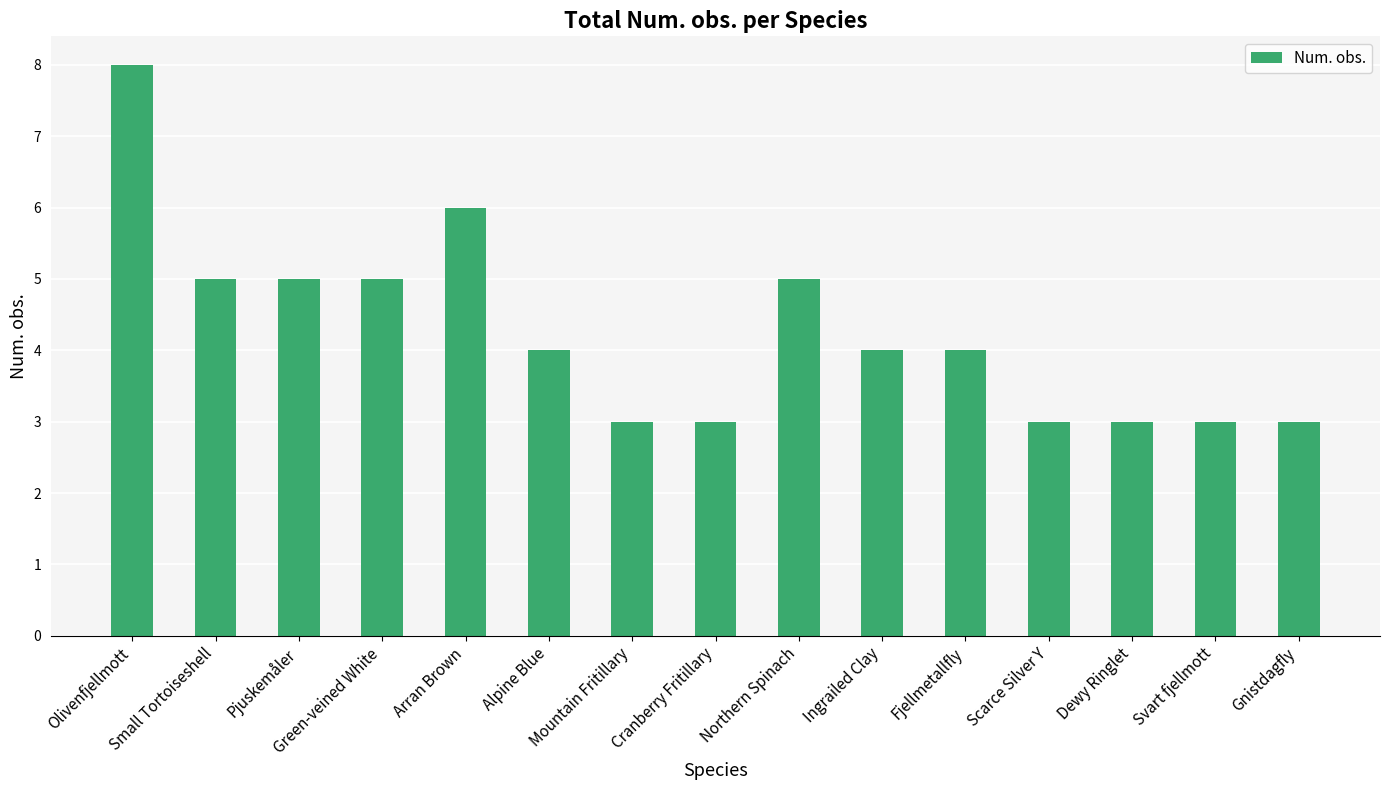

Which has a higher value, Alpine Blue or Small Tortoiseshell?

Small Tortoiseshell